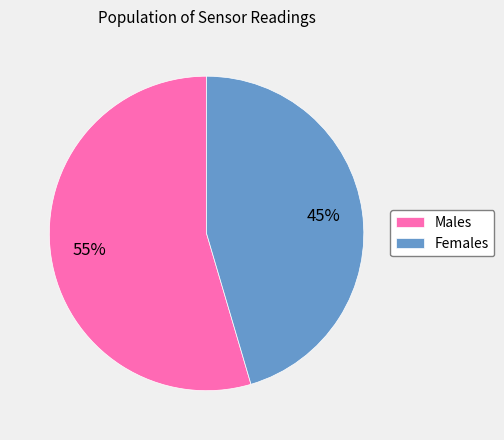

The Males slice represents 55% of the pie. True or false?

True